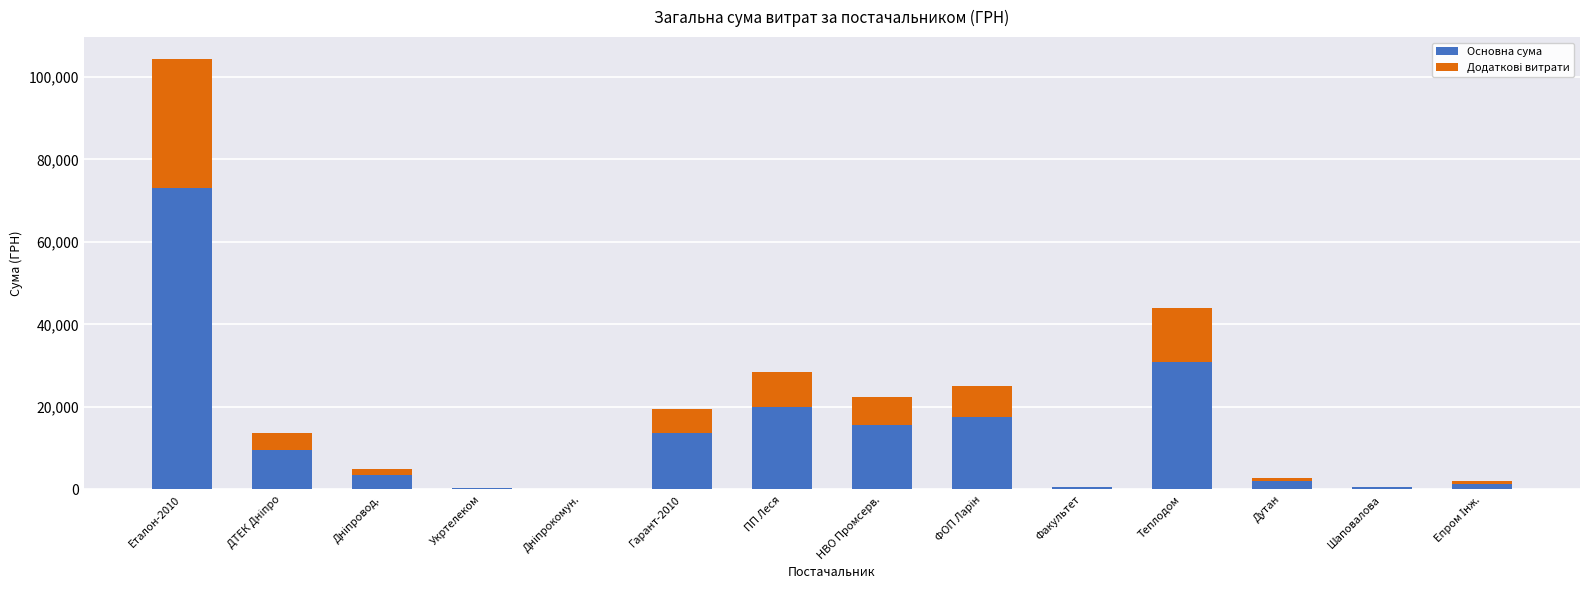

How many data points does each series have?

14